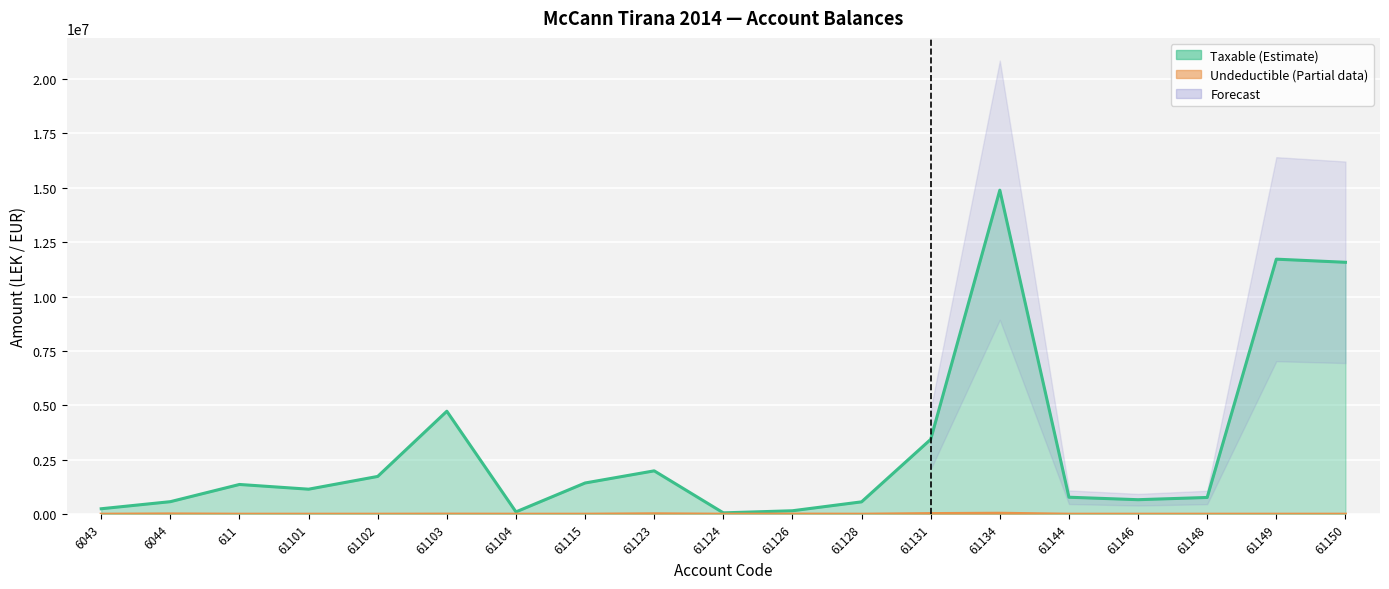

What is the difference between the second highest and minimum values in the Taxable series?

11656063.4